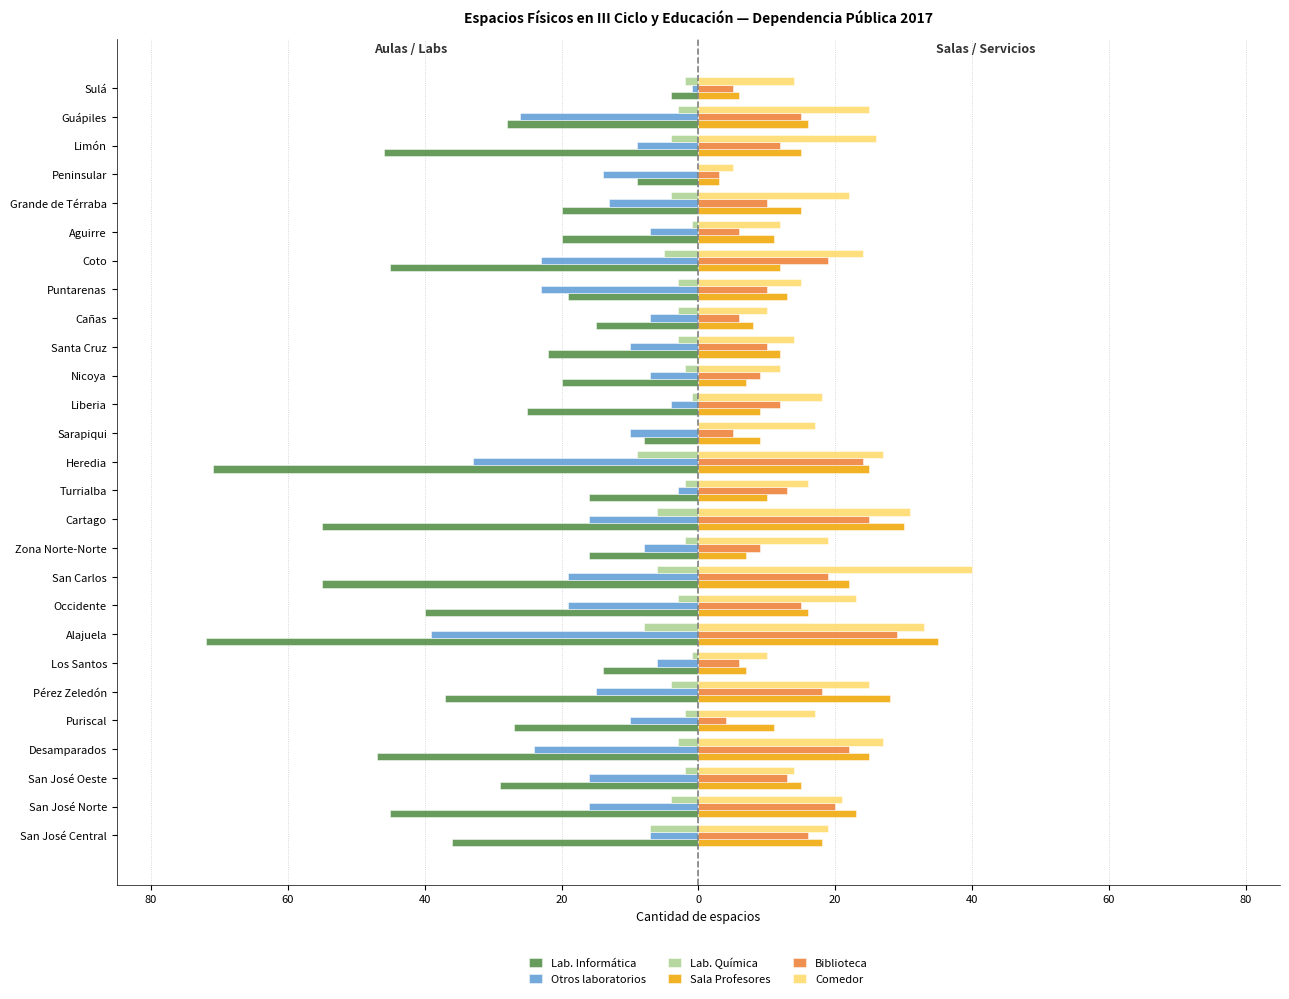

What are all the series names shown in the legend?

Lab. Informática, Otros laboratorios, Lab. Química, Sala Profesores, Biblioteca, Comedor